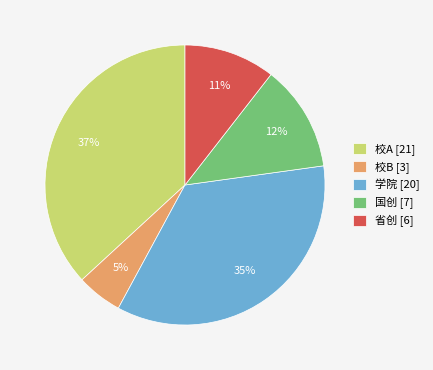

Is there any slice that represents more than half of the pie?

No